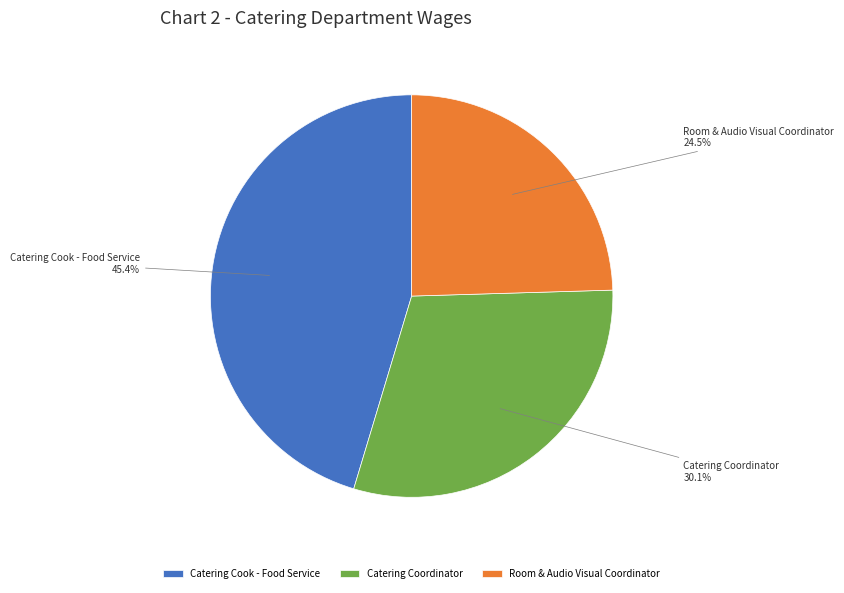

Is there a majority slice in this chart?

No